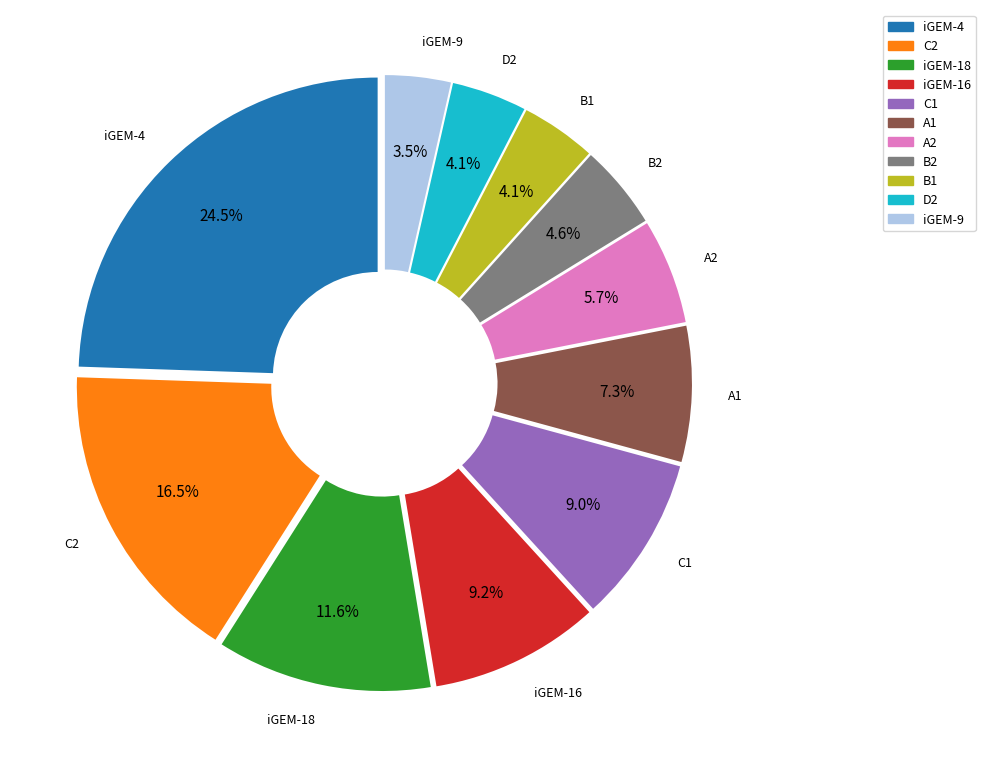

What percentage is NOT represented by D2?

95.9%